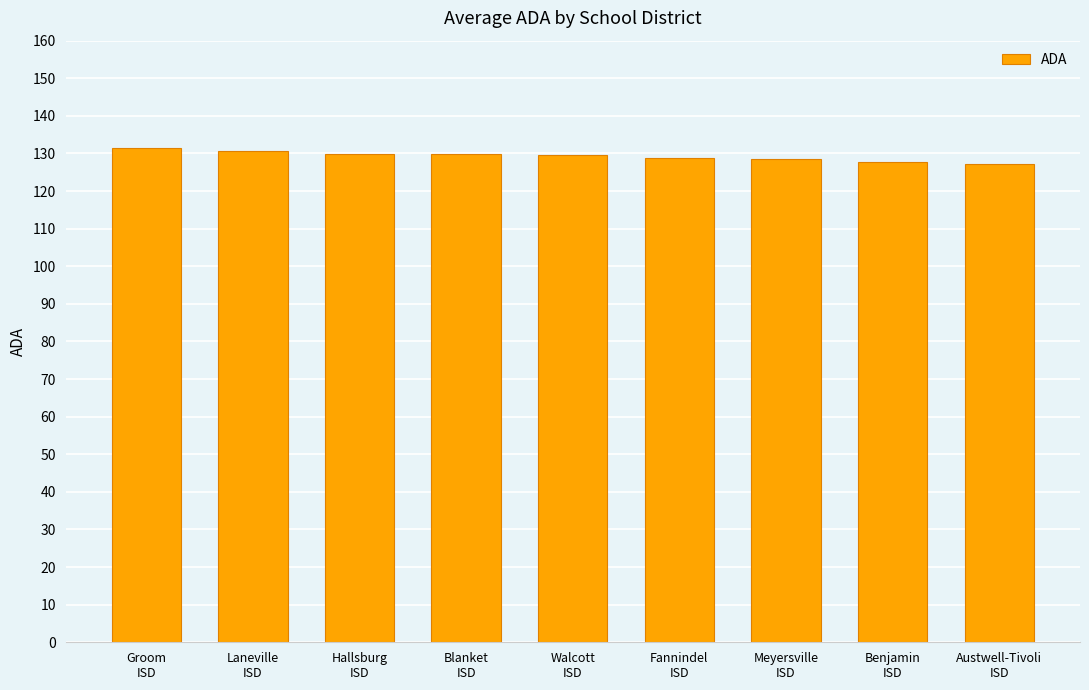

The value at Meyersville
ISD is 128.4. True or false?

True